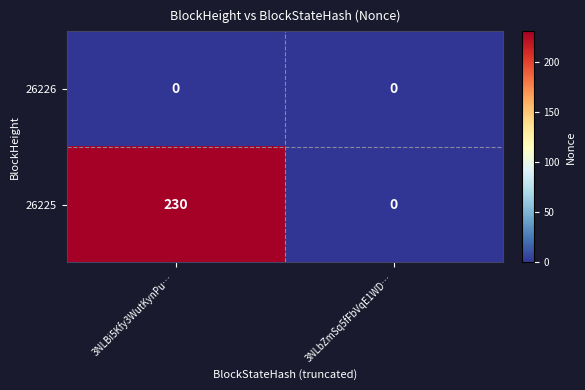

How many data points does each series have?

2